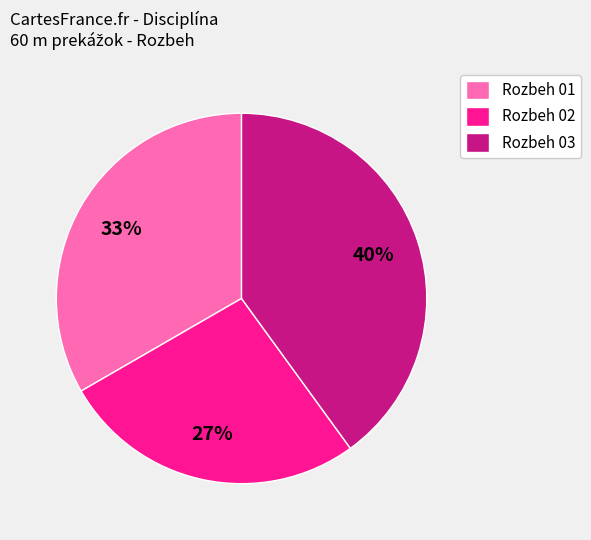

Is Rozbeh 01 the majority of the pie?

No